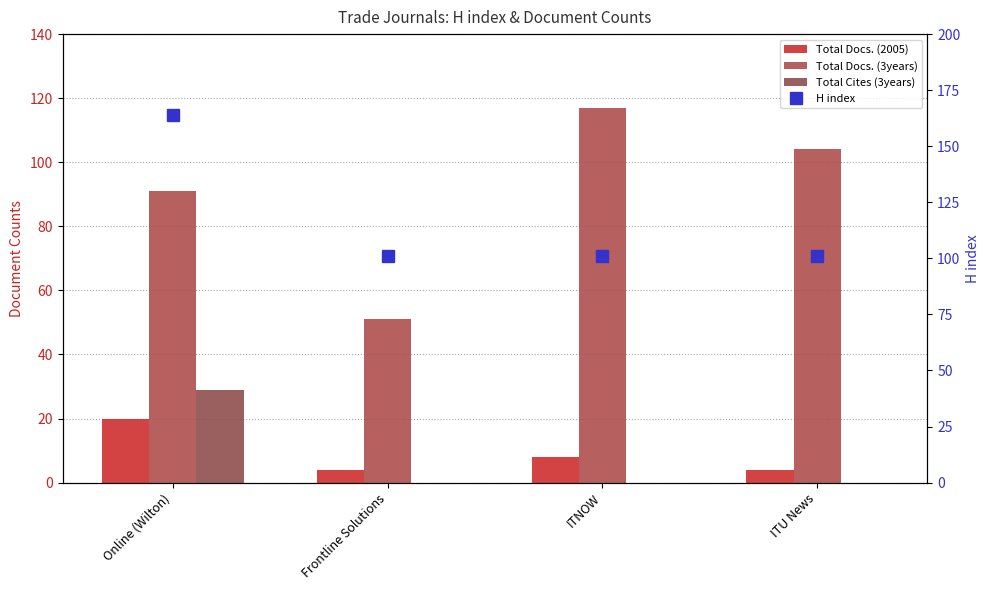

What is the value of the Total Cites (3years) bar at the 1st from the left?

29